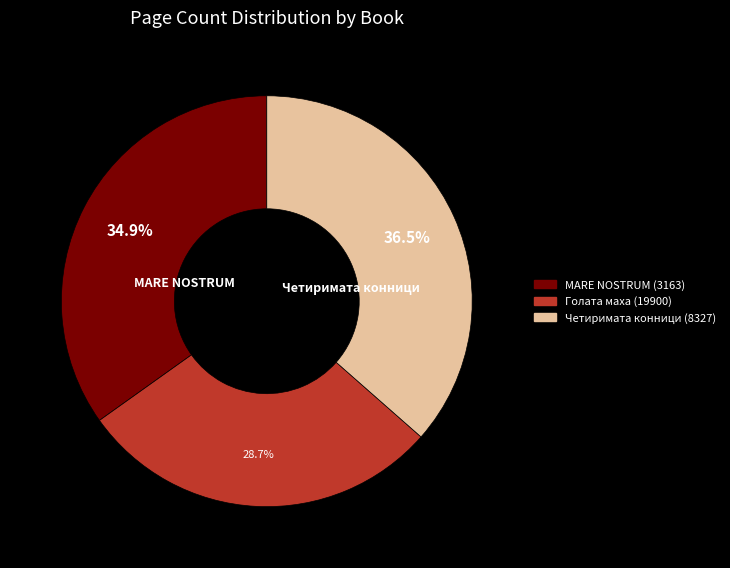

How many segments does this pie chart have?

3